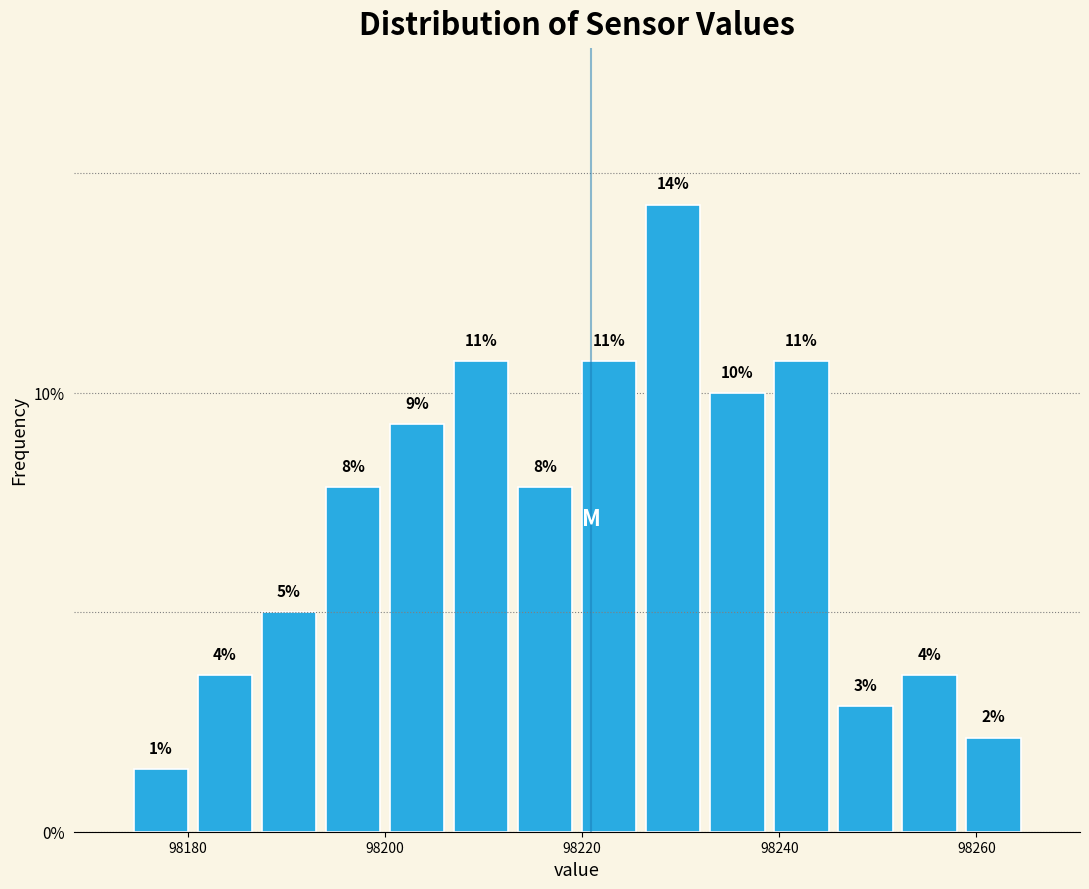

Around what value on the x-axis is the tallest bar? Give the approximate position of its centre, as read against the axis.

98230